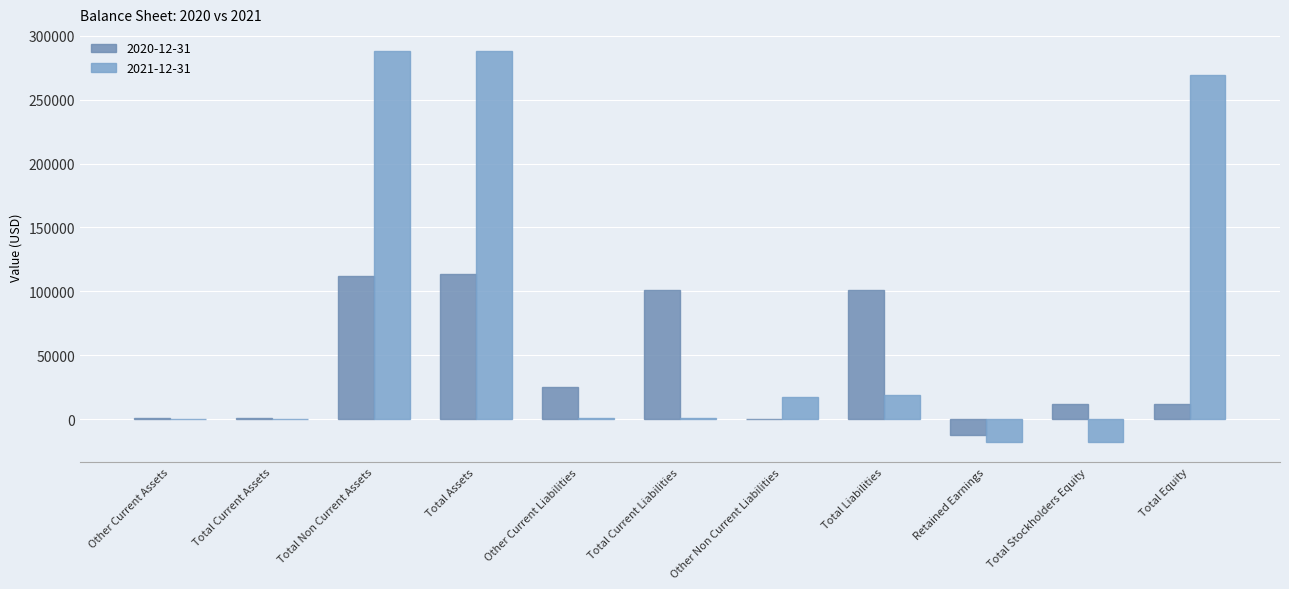

Read the 2021-12-31 value at Total Liabilities.

18837.8